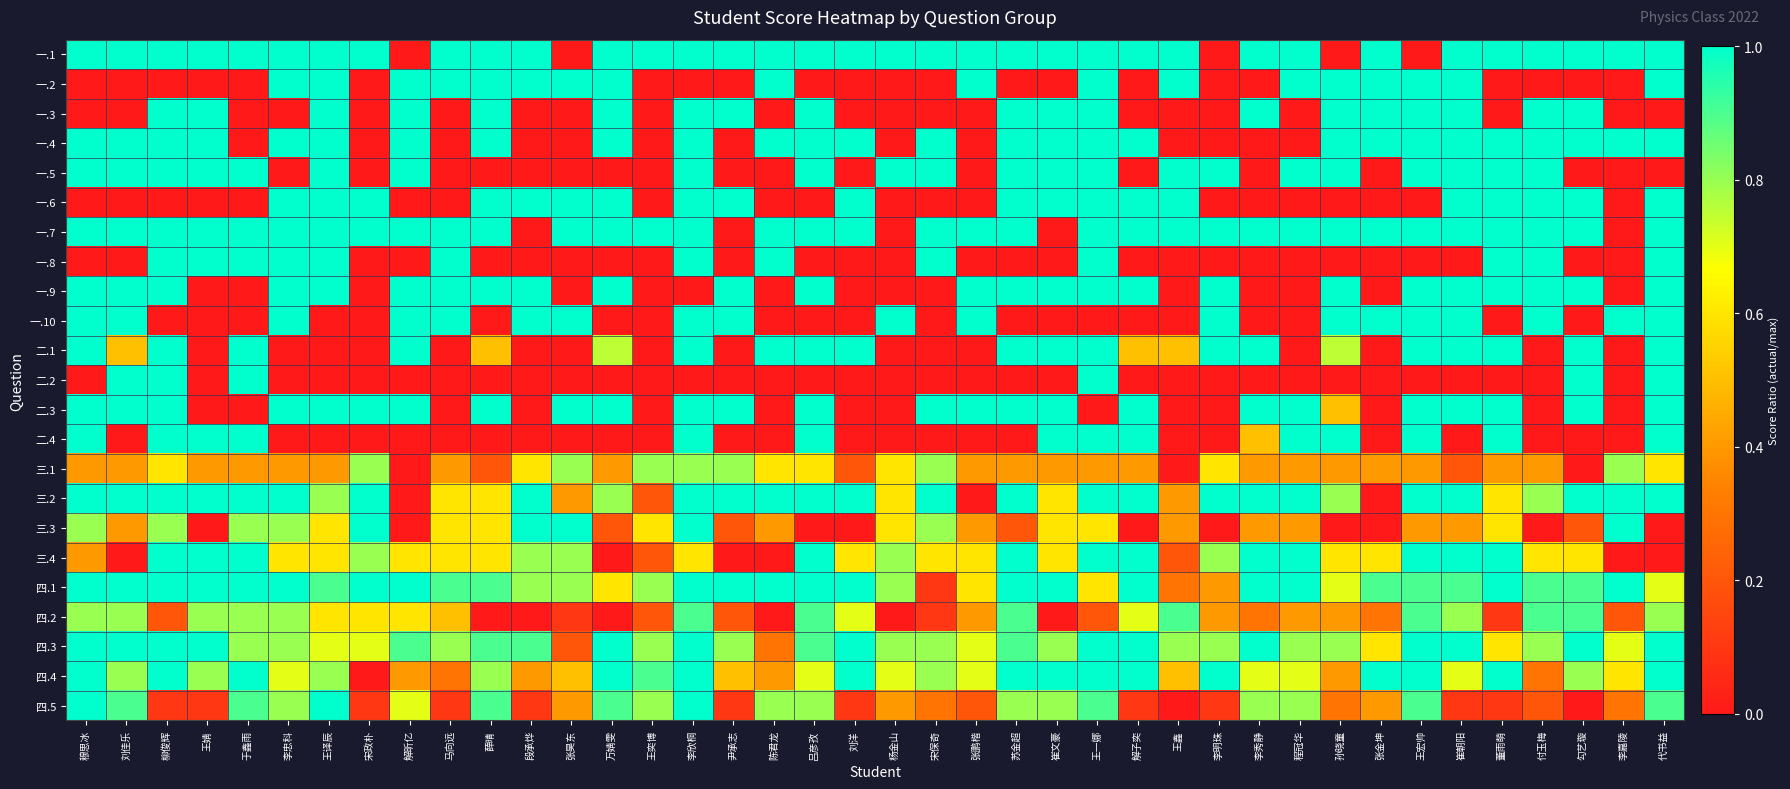

Reading right to left, what are all the values shown in this chart?

一.1: 代书益=1.0	李嘉陵=1.0	勾艺璇=1.0	付玉梅=1.0	董雨萌=1.0	崔朝阳=1.0	王宏帅=0.0	张金坤=1.0	孙晓童=0.0	程冠华=1.0	李秀静=1.0	李明珠=0.0	王鑫=1.0	解子奕=1.0	王一娜=1.0	崔文豪=1.0	苏金超=1.0	张鹏楷=1.0	宋保奇=1.0	杨金山=1.0	刘洋=1.0	吕彦孜=1.0	陈君龙=1.0	尹承志=1.0	李欣桐=1.0	王奕博=1.0	万婧雯=1.0	张昊东=0.0	段承烨=1.0	薛晴=1.0	马向远=1.0	解昕亿=0.0	宋政朴=1.0	王译辰=1.0	李忠科=1.0	于鑫雨=1.0	王婧=1.0	柳俊辉=1.0	刘佳乐=1.0	穆思冰=1.0
一.2: 代书益=1.0	李嘉陵=0.0	勾艺璇=0.0	付玉梅=0.0	董雨萌=0.0	崔朝阳=1.0	王宏帅=1.0	张金坤=1.0	孙晓童=1.0	程冠华=1.0	李秀静=0.0	李明珠=0.0	王鑫=1.0	解子奕=0.0	王一娜=1.0	崔文豪=0.0	苏金超=0.0	张鹏楷=1.0	宋保奇=0.0	杨金山=0.0	刘洋=0.0	吕彦孜=0.0	陈君龙=1.0	尹承志=0.0	李欣桐=0.0	王奕博=0.0	万婧雯=1.0	张昊东=1.0	段承烨=1.0	薛晴=1.0	马向远=1.0	解昕亿=1.0	宋政朴=0.0	王译辰=1.0	李忠科=1.0	于鑫雨=0.0	王婧=0.0	柳俊辉=0.0	刘佳乐=0.0	穆思冰=0.0
一.3: 代书益=0.0	李嘉陵=0.0	勾艺璇=1.0	付玉梅=1.0	董雨萌=0.0	崔朝阳=1.0	王宏帅=1.0	张金坤=1.0	孙晓童=1.0	程冠华=0.0	李秀静=1.0	李明珠=0.0	王鑫=0.0	解子奕=0.0	王一娜=1.0	崔文豪=1.0	苏金超=1.0	张鹏楷=0.0	宋保奇=0.0	杨金山=0.0	刘洋=0.0	吕彦孜=1.0	陈君龙=0.0	尹承志=1.0	李欣桐=1.0	王奕博=0.0	万婧雯=1.0	张昊东=0.0	段承烨=0.0	薛晴=1.0	马向远=0.0	解昕亿=1.0	宋政朴=0.0	王译辰=1.0	李忠科=0.0	于鑫雨=0.0	王婧=1.0	柳俊辉=1.0	刘佳乐=0.0	穆思冰=0.0
一.4: 代书益=1.0	李嘉陵=1.0	勾艺璇=1.0	付玉梅=1.0	董雨萌=1.0	崔朝阳=1.0	王宏帅=1.0	张金坤=1.0	孙晓童=1.0	程冠华=0.0	李秀静=0.0	李明珠=0.0	王鑫=0.0	解子奕=1.0	王一娜=1.0	崔文豪=1.0	苏金超=1.0	张鹏楷=0.0	宋保奇=1.0	杨金山=0.0	刘洋=1.0	吕彦孜=1.0	陈君龙=1.0	尹承志=0.0	李欣桐=1.0	王奕博=0.0	万婧雯=1.0	张昊东=0.0	段承烨=0.0	薛晴=1.0	马向远=0.0	解昕亿=1.0	宋政朴=0.0	王译辰=1.0	李忠科=1.0	于鑫雨=0.0	王婧=1.0	柳俊辉=1.0	刘佳乐=1.0	穆思冰=1.0
一.5: 代书益=0.0	李嘉陵=0.0	勾艺璇=0.0	付玉梅=1.0	董雨萌=1.0	崔朝阳=1.0	王宏帅=1.0	张金坤=0.0	孙晓童=1.0	程冠华=1.0	李秀静=0.0	李明珠=1.0	王鑫=1.0	解子奕=0.0	王一娜=1.0	崔文豪=1.0	苏金超=1.0	张鹏楷=0.0	宋保奇=1.0	杨金山=1.0	刘洋=0.0	吕彦孜=1.0	陈君龙=0.0	尹承志=0.0	李欣桐=1.0	王奕博=0.0	万婧雯=0.0	张昊东=0.0	段承烨=0.0	薛晴=0.0	马向远=0.0	解昕亿=1.0	宋政朴=0.0	王译辰=1.0	李忠科=0.0	于鑫雨=1.0	王婧=1.0	柳俊辉=1.0	刘佳乐=1.0	穆思冰=1.0
一.6: 代书益=1.0	李嘉陵=0.0	勾艺璇=1.0	付玉梅=1.0	董雨萌=1.0	崔朝阳=1.0	王宏帅=0.0	张金坤=0.0	孙晓童=0.0	程冠华=0.0	李秀静=0.0	李明珠=0.0	王鑫=1.0	解子奕=1.0	王一娜=1.0	崔文豪=1.0	苏金超=1.0	张鹏楷=0.0	宋保奇=0.0	杨金山=0.0	刘洋=1.0	吕彦孜=0.0	陈君龙=0.0	尹承志=1.0	李欣桐=1.0	王奕博=0.0	万婧雯=1.0	张昊东=1.0	段承烨=1.0	薛晴=1.0	马向远=0.0	解昕亿=0.0	宋政朴=1.0	王译辰=1.0	李忠科=1.0	于鑫雨=0.0	王婧=0.0	柳俊辉=0.0	刘佳乐=0.0	穆思冰=0.0
一.7: 代书益=1.0	李嘉陵=0.0	勾艺璇=1.0	付玉梅=1.0	董雨萌=1.0	崔朝阳=1.0	王宏帅=1.0	张金坤=1.0	孙晓童=1.0	程冠华=1.0	李秀静=1.0	李明珠=1.0	王鑫=1.0	解子奕=1.0	王一娜=1.0	崔文豪=0.0	苏金超=1.0	张鹏楷=1.0	宋保奇=1.0	杨金山=0.0	刘洋=1.0	吕彦孜=1.0	陈君龙=1.0	尹承志=0.0	李欣桐=1.0	王奕博=1.0	万婧雯=1.0	张昊东=1.0	段承烨=0.0	薛晴=1.0	马向远=1.0	解昕亿=1.0	宋政朴=1.0	王译辰=1.0	李忠科=1.0	于鑫雨=1.0	王婧=1.0	柳俊辉=1.0	刘佳乐=1.0	穆思冰=1.0
一.8: 代书益=1.0	李嘉陵=0.0	勾艺璇=0.0	付玉梅=1.0	董雨萌=1.0	崔朝阳=0.0	王宏帅=0.0	张金坤=0.0	孙晓童=0.0	程冠华=0.0	李秀静=0.0	李明珠=0.0	王鑫=0.0	解子奕=0.0	王一娜=1.0	崔文豪=0.0	苏金超=0.0	张鹏楷=0.0	宋保奇=1.0	杨金山=0.0	刘洋=0.0	吕彦孜=0.0	陈君龙=1.0	尹承志=0.0	李欣桐=1.0	王奕博=0.0	万婧雯=0.0	张昊东=0.0	段承烨=0.0	薛晴=0.0	马向远=1.0	解昕亿=0.0	宋政朴=0.0	王译辰=1.0	李忠科=1.0	于鑫雨=1.0	王婧=1.0	柳俊辉=1.0	刘佳乐=0.0	穆思冰=0.0
一.9: 代书益=1.0	李嘉陵=0.0	勾艺璇=1.0	付玉梅=1.0	董雨萌=1.0	崔朝阳=1.0	王宏帅=1.0	张金坤=0.0	孙晓童=1.0	程冠华=0.0	李秀静=0.0	李明珠=1.0	王鑫=0.0	解子奕=1.0	王一娜=1.0	崔文豪=1.0	苏金超=1.0	张鹏楷=1.0	宋保奇=0.0	杨金山=0.0	刘洋=0.0	吕彦孜=1.0	陈君龙=0.0	尹承志=1.0	李欣桐=0.0	王奕博=0.0	万婧雯=1.0	张昊东=0.0	段承烨=1.0	薛晴=1.0	马向远=1.0	解昕亿=1.0	宋政朴=0.0	王译辰=1.0	李忠科=1.0	于鑫雨=0.0	王婧=0.0	柳俊辉=1.0	刘佳乐=1.0	穆思冰=1.0
一.10: 代书益=1.0	李嘉陵=1.0	勾艺璇=0.0	付玉梅=1.0	董雨萌=0.0	崔朝阳=1.0	王宏帅=1.0	张金坤=1.0	孙晓童=1.0	程冠华=0.0	李秀静=0.0	李明珠=1.0	王鑫=0.0	解子奕=0.0	王一娜=0.0	崔文豪=0.0	苏金超=0.0	张鹏楷=1.0	宋保奇=0.0	杨金山=1.0	刘洋=0.0	吕彦孜=0.0	陈君龙=0.0	尹承志=1.0	李欣桐=1.0	王奕博=0.0	万婧雯=0.0	张昊东=1.0	段承烨=1.0	薛晴=0.0	马向远=1.0	解昕亿=1.0	宋政朴=0.0	王译辰=0.0	李忠科=1.0	于鑫雨=0.0	王婧=0.0	柳俊辉=0.0	刘佳乐=1.0	穆思冰=1.0
二.1: 代书益=1.0	李嘉陵=0.0	勾艺璇=1.0	付玉梅=0.0	董雨萌=1.0	崔朝阳=1.0	王宏帅=1.0	张金坤=0.0	孙晓童=0.8	程冠华=0.0	李秀静=1.0	李明珠=1.0	王鑫=0.5	解子奕=0.5	王一娜=1.0	崔文豪=1.0	苏金超=1.0	张鹏楷=0.0	宋保奇=0.0	杨金山=0.0	刘洋=1.0	吕彦孜=1.0	陈君龙=1.0	尹承志=0.0	李欣桐=1.0	王奕博=0.0	万婧雯=0.8	张昊东=0.0	段承烨=0.0	薛晴=0.5	马向远=0.0	解昕亿=1.0	宋政朴=0.0	王译辰=0.0	李忠科=0.0	于鑫雨=1.0	王婧=0.0	柳俊辉=1.0	刘佳乐=0.5	穆思冰=1.0
二.2: 代书益=1.0	李嘉陵=0.0	勾艺璇=1.0	付玉梅=0.0	董雨萌=0.0	崔朝阳=0.0	王宏帅=0.0	张金坤=0.0	孙晓童=0.0	程冠华=0.0	李秀静=0.0	李明珠=0.0	王鑫=0.0	解子奕=0.0	王一娜=1.0	崔文豪=0.0	苏金超=0.0	张鹏楷=0.0	宋保奇=0.0	杨金山=0.0	刘洋=0.0	吕彦孜=0.0	陈君龙=0.0	尹承志=0.0	李欣桐=0.0	王奕博=0.0	万婧雯=0.0	张昊东=0.0	段承烨=0.0	薛晴=0.0	马向远=0.0	解昕亿=0.0	宋政朴=0.0	王译辰=0.0	李忠科=0.0	于鑫雨=1.0	王婧=0.0	柳俊辉=1.0	刘佳乐=1.0	穆思冰=0.0
二.3: 代书益=1.0	李嘉陵=0.0	勾艺璇=1.0	付玉梅=0.0	董雨萌=1.0	崔朝阳=1.0	王宏帅=1.0	张金坤=0.0	孙晓童=0.5	程冠华=1.0	李秀静=1.0	李明珠=0.0	王鑫=0.0	解子奕=1.0	王一娜=0.0	崔文豪=1.0	苏金超=1.0	张鹏楷=1.0	宋保奇=1.0	杨金山=0.0	刘洋=0.0	吕彦孜=1.0	陈君龙=0.0	尹承志=1.0	李欣桐=1.0	王奕博=0.0	万婧雯=1.0	张昊东=1.0	段承烨=0.0	薛晴=1.0	马向远=0.0	解昕亿=1.0	宋政朴=1.0	王译辰=1.0	李忠科=1.0	于鑫雨=0.0	王婧=0.0	柳俊辉=1.0	刘佳乐=1.0	穆思冰=1.0
二.4: 代书益=1.0	李嘉陵=0.0	勾艺璇=0.0	付玉梅=0.0	董雨萌=1.0	崔朝阳=0.0	王宏帅=1.0	张金坤=0.0	孙晓童=1.0	程冠华=1.0	李秀静=0.5	李明珠=0.0	王鑫=0.0	解子奕=1.0	王一娜=1.0	崔文豪=1.0	苏金超=0.0	张鹏楷=0.0	宋保奇=0.0	杨金山=0.0	刘洋=0.0	吕彦孜=1.0	陈君龙=0.0	尹承志=0.0	李欣桐=1.0	王奕博=0.0	万婧雯=0.0	张昊东=0.0	段承烨=0.0	薛晴=0.0	马向远=0.0	解昕亿=0.0	宋政朴=0.0	王译辰=0.0	李忠科=0.0	于鑫雨=1.0	王婧=1.0	柳俊辉=1.0	刘佳乐=0.0	穆思冰=1.0
三.1: 代书益=0.6	李嘉陵=0.8	勾艺璇=0.0	付玉梅=0.4	董雨萌=0.4	崔朝阳=0.2	王宏帅=0.4	张金坤=0.4	孙晓童=0.4	程冠华=0.4	李秀静=0.4	李明珠=0.6	王鑫=0.0	解子奕=0.4	王一娜=0.4	崔文豪=0.4	苏金超=0.4	张鹏楷=0.4	宋保奇=0.8	杨金山=0.6	刘洋=0.2	吕彦孜=0.6	陈君龙=0.6	尹承志=0.8	李欣桐=0.8	王奕博=0.8	万婧雯=0.4	张昊东=0.8	段承烨=0.6	薛晴=0.2	马向远=0.4	解昕亿=0.0	宋政朴=0.8	王译辰=0.4	李忠科=0.4	于鑫雨=0.4	王婧=0.4	柳俊辉=0.6	刘佳乐=0.4	穆思冰=0.4
三.2: 代书益=1.0	李嘉陵=1.0	勾艺璇=1.0	付玉梅=0.8	董雨萌=0.6	崔朝阳=1.0	王宏帅=1.0	张金坤=0.0	孙晓童=0.8	程冠华=1.0	李秀静=1.0	李明珠=1.0	王鑫=0.4	解子奕=1.0	王一娜=1.0	崔文豪=0.6	苏金超=1.0	张鹏楷=0.0	宋保奇=1.0	杨金山=0.6	刘洋=1.0	吕彦孜=1.0	陈君龙=1.0	尹承志=1.0	李欣桐=1.0	王奕博=0.2	万婧雯=0.8	张昊东=0.4	段承烨=1.0	薛晴=0.6	马向远=0.6	解昕亿=0.0	宋政朴=1.0	王译辰=0.8	李忠科=1.0	于鑫雨=1.0	王婧=1.0	柳俊辉=1.0	刘佳乐=1.0	穆思冰=1.0
三.3: 代书益=0.0	李嘉陵=1.0	勾艺璇=0.2	付玉梅=0.0	董雨萌=0.6	崔朝阳=0.4	王宏帅=0.4	张金坤=0.0	孙晓童=0.0	程冠华=0.4	李秀静=0.4	李明珠=0.0	王鑫=0.4	解子奕=0.0	王一娜=0.6	崔文豪=0.6	苏金超=0.2	张鹏楷=0.4	宋保奇=0.8	杨金山=0.6	刘洋=0.0	吕彦孜=0.0	陈君龙=0.4	尹承志=0.2	李欣桐=1.0	王奕博=0.6	万婧雯=0.2	张昊东=1.0	段承烨=1.0	薛晴=0.6	马向远=0.6	解昕亿=0.0	宋政朴=1.0	王译辰=0.6	李忠科=0.8	于鑫雨=0.8	王婧=0.0	柳俊辉=0.8	刘佳乐=0.4	穆思冰=0.8
三.4: 代书益=0.0	李嘉陵=0.0	勾艺璇=0.6	付玉梅=0.6	董雨萌=1.0	崔朝阳=1.0	王宏帅=1.0	张金坤=0.6	孙晓童=0.6	程冠华=1.0	李秀静=1.0	李明珠=0.8	王鑫=0.2	解子奕=1.0	王一娜=1.0	崔文豪=0.6	苏金超=1.0	张鹏楷=0.6	宋保奇=0.6	杨金山=0.8	刘洋=0.6	吕彦孜=1.0	陈君龙=0.0	尹承志=0.0	李欣桐=0.6	王奕博=0.2	万婧雯=0.0	张昊东=0.8	段承烨=0.8	薛晴=0.6	马向远=0.6	解昕亿=0.6	宋政朴=0.8	王译辰=0.6	李忠科=0.6	于鑫雨=1.0	王婧=1.0	柳俊辉=1.0	刘佳乐=0.0	穆思冰=0.4
四.1: 代书益=0.7	李嘉陵=1.0	勾艺璇=0.9	付玉梅=0.9	董雨萌=1.0	崔朝阳=0.9	王宏帅=0.9	张金坤=0.9	孙晓童=0.7	程冠华=1.0	李秀静=1.0	李明珠=0.4	王鑫=0.3	解子奕=1.0	王一娜=0.6	崔文豪=1.0	苏金超=1.0	张鹏楷=0.6	宋保奇=0.1	杨金山=0.8	刘洋=1.0	吕彦孜=1.0	陈君龙=1.0	尹承志=1.0	李欣桐=1.0	王奕博=0.8	万婧雯=0.6	张昊东=0.8	段承烨=0.8	薛晴=0.9	马向远=0.9	解昕亿=1.0	宋政朴=1.0	王译辰=0.9	李忠科=1.0	于鑫雨=1.0	王婧=1.0	柳俊辉=1.0	刘佳乐=1.0	穆思冰=1.0
四.2: 代书益=0.8	李嘉陵=0.2	勾艺璇=0.9	付玉梅=0.9	董雨萌=0.1	崔朝阳=0.8	王宏帅=0.9	张金坤=0.3	孙晓童=0.4	程冠华=0.4	李秀静=0.3	李明珠=0.4	王鑫=0.9	解子奕=0.7	王一娜=0.2	崔文豪=0.0	苏金超=0.9	张鹏楷=0.4	宋保奇=0.1	杨金山=0.0	刘洋=0.7	吕彦孜=0.9	陈君龙=0.0	尹承志=0.2	李欣桐=0.9	王奕博=0.2	万婧雯=0.0	张昊东=0.1	段承烨=0.0	薛晴=0.0	马向远=0.5	解昕亿=0.6	宋政朴=0.6	王译辰=0.6	李忠科=0.8	于鑫雨=0.8	王婧=0.8	柳俊辉=0.2	刘佳乐=0.8	穆思冰=0.8
四.3: 代书益=1.0	李嘉陵=0.7	勾艺璇=1.0	付玉梅=0.8	董雨萌=0.6	崔朝阳=1.0	王宏帅=1.0	张金坤=0.6	孙晓童=0.8	程冠华=0.8	李秀静=1.0	李明珠=0.8	王鑫=0.8	解子奕=1.0	王一娜=1.0	崔文豪=0.8	苏金超=0.9	张鹏楷=0.7	宋保奇=0.8	杨金山=0.8	刘洋=1.0	吕彦孜=0.9	陈君龙=0.3	尹承志=0.8	李欣桐=1.0	王奕博=0.8	万婧雯=1.0	张昊东=0.2	段承烨=0.9	薛晴=0.9	马向远=0.8	解昕亿=0.9	宋政朴=0.7	王译辰=0.7	李忠科=0.8	于鑫雨=0.8	王婧=1.0	柳俊辉=1.0	刘佳乐=1.0	穆思冰=1.0
四.4: 代书益=1.0	李嘉陵=0.6	勾艺璇=0.8	付玉梅=0.3	董雨萌=1.0	崔朝阳=0.7	王宏帅=1.0	张金坤=1.0	孙晓童=0.4	程冠华=0.7	李秀静=0.7	李明珠=1.0	王鑫=0.5	解子奕=1.0	王一娜=1.0	崔文豪=1.0	苏金超=1.0	张鹏楷=0.7	宋保奇=0.8	杨金山=0.7	刘洋=1.0	吕彦孜=0.7	陈君龙=0.4	尹承志=0.5	李欣桐=1.0	王奕博=0.9	万婧雯=1.0	张昊东=0.5	段承烨=0.4	薛晴=0.8	马向远=0.3	解昕亿=0.4	宋政朴=0.0	王译辰=0.8	李忠科=0.7	于鑫雨=1.0	王婧=0.8	柳俊辉=1.0	刘佳乐=0.8	穆思冰=1.0
四.5: 代书益=0.9	李嘉陵=0.3	勾艺璇=0.0	付玉梅=0.2	董雨萌=0.1	崔朝阳=0.1	王宏帅=0.9	张金坤=0.4	孙晓童=0.3	程冠华=0.8	李秀静=0.8	李明珠=0.1	王鑫=0.0	解子奕=0.1	王一娜=0.9	崔文豪=0.8	苏金超=0.8	张鹏楷=0.2	宋保奇=0.3	杨金山=0.4	刘洋=0.1	吕彦孜=0.8	陈君龙=0.8	尹承志=0.1	李欣桐=1.0	王奕博=0.8	万婧雯=0.9	张昊东=0.4	段承烨=0.1	薛晴=0.9	马向远=0.1	解昕亿=0.7	宋政朴=0.1	王译辰=1.0	李忠科=0.8	于鑫雨=0.9	王婧=0.1	柳俊辉=0.1	刘佳乐=0.9	穆思冰=1.0